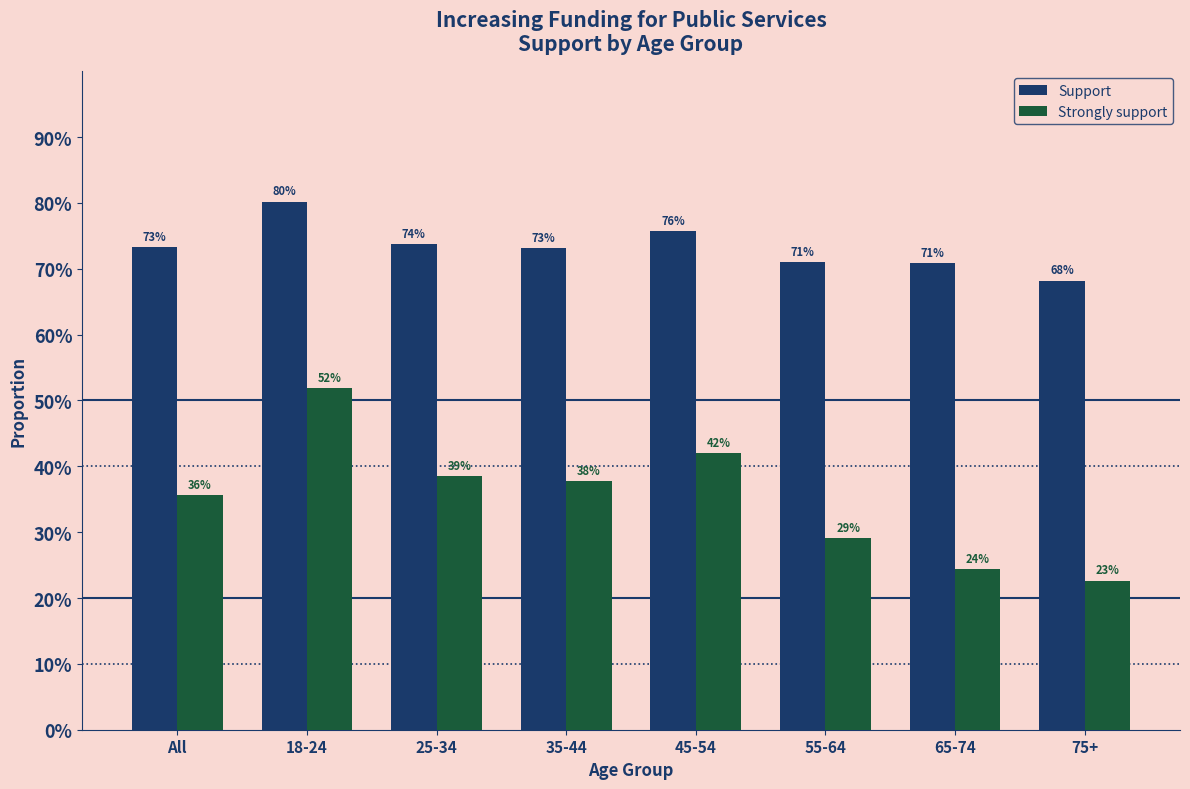

At how many categories does at least one series exceed 0?

8